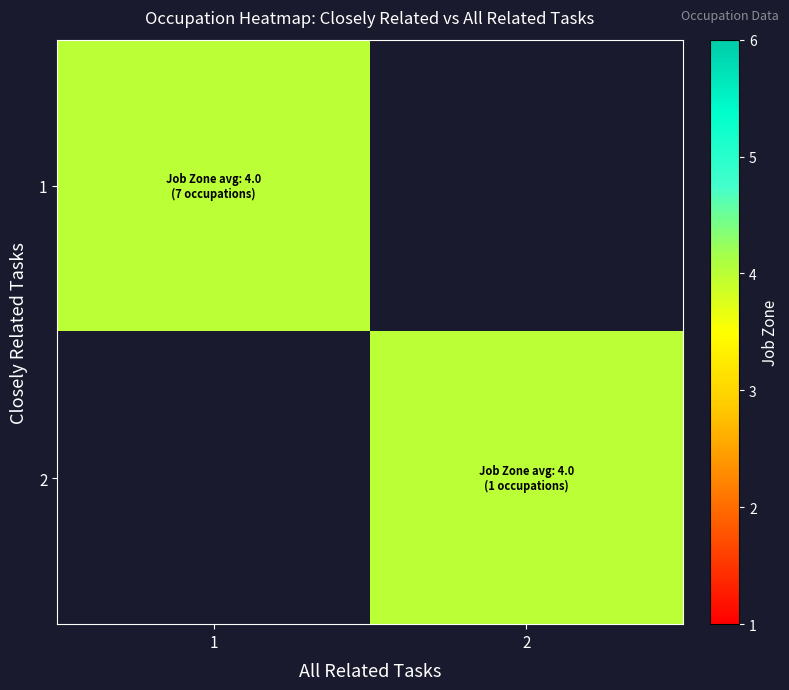

How many job_zone values are between 4 and 5?

7